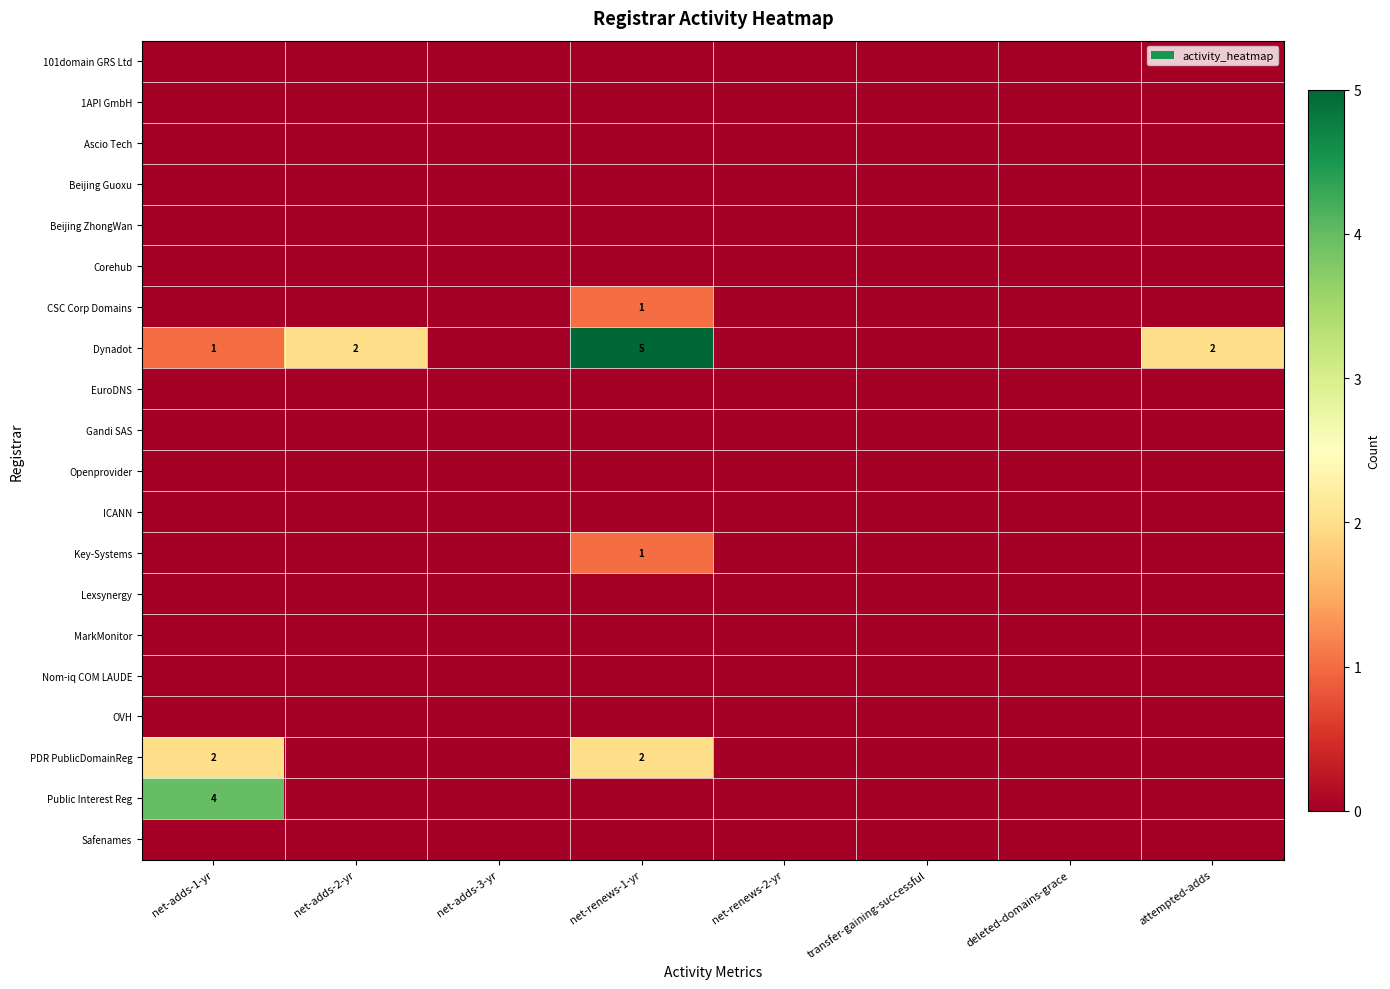

What is the difference between the highest and lowest values at net-adds-2-yr?

2